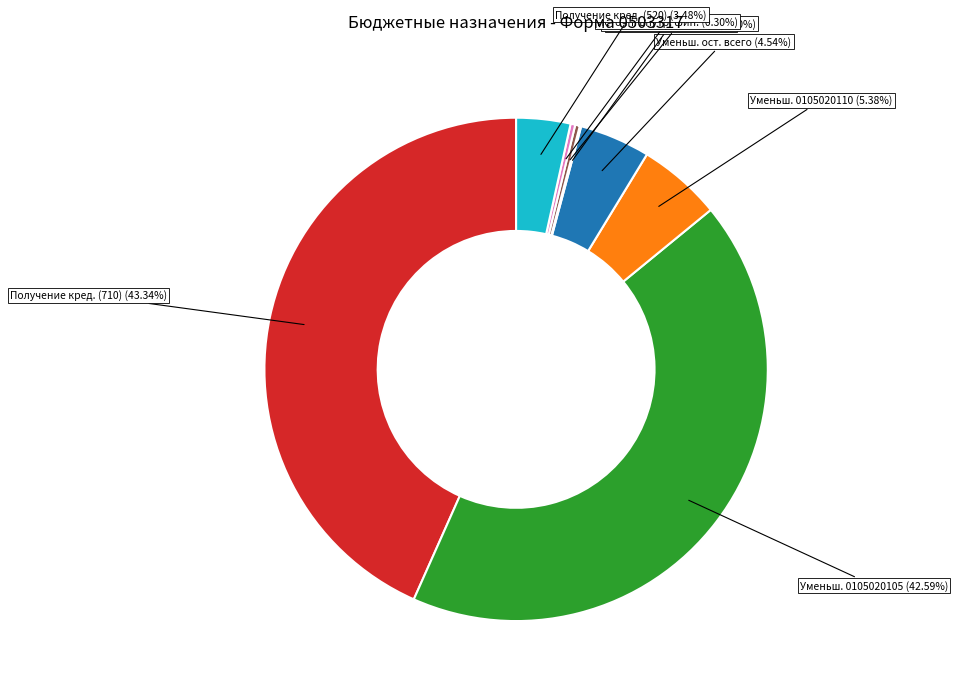

Is there a majority slice in this chart?

No